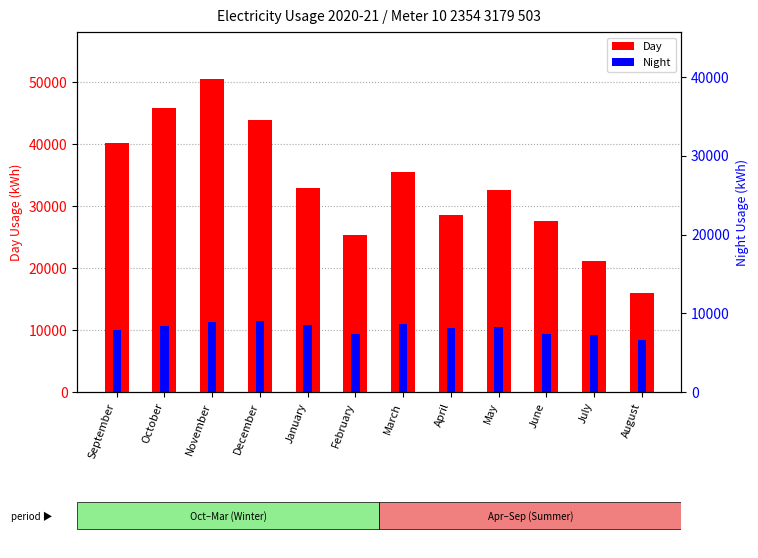

Rank the categories by Night value from highest to lowest.

December, November, March, January, October, May, April, September, June, February, July, August